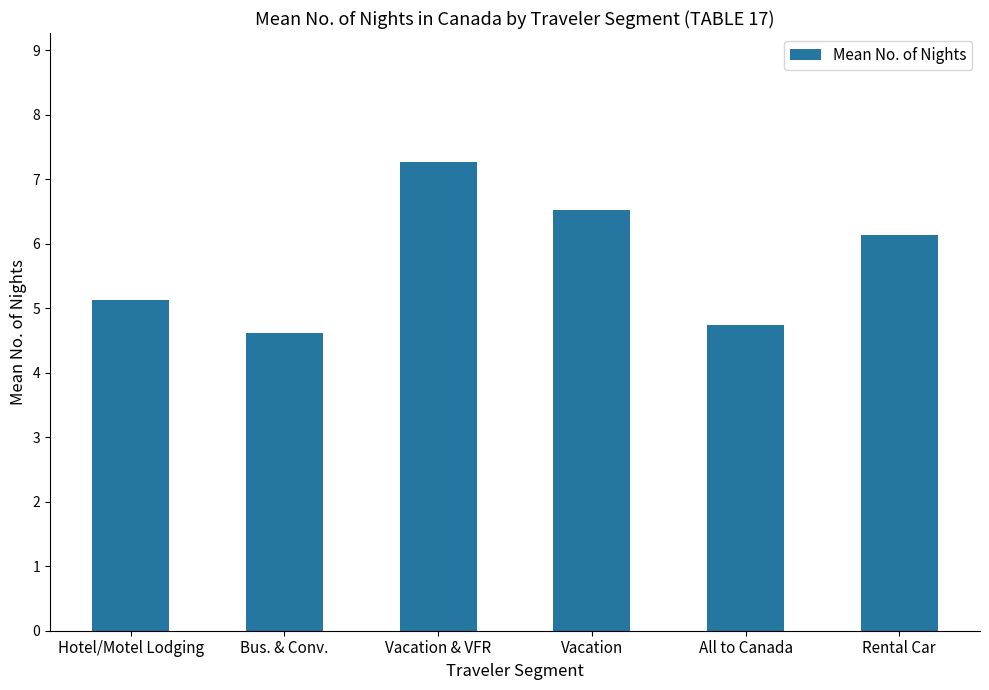

What is the label of the 4th bar from the right?

Vacation & VFR